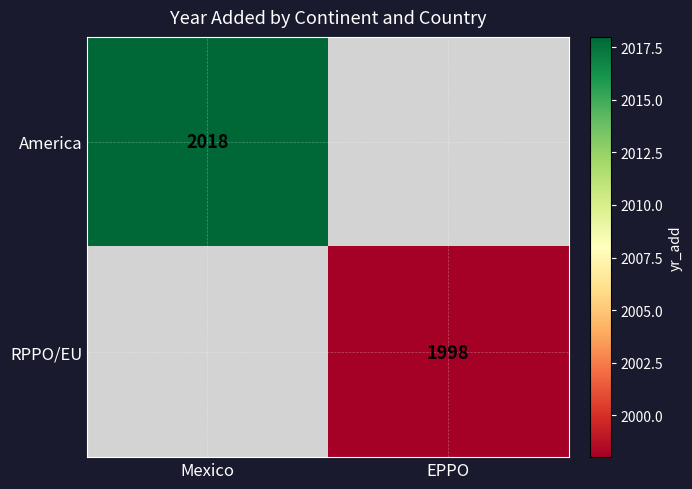

Is it true that America equals 2018 at Mexico?

True